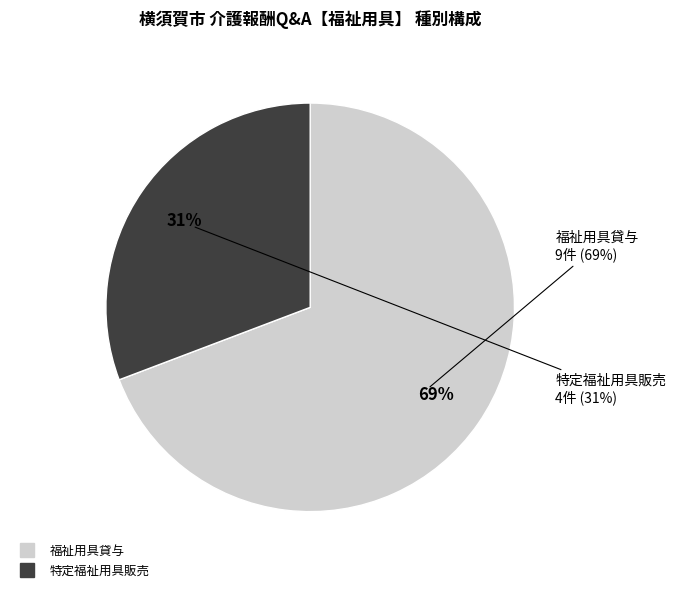

What is the change in value from 福祉用具貸与 to 特定福祉用具販売?

-5